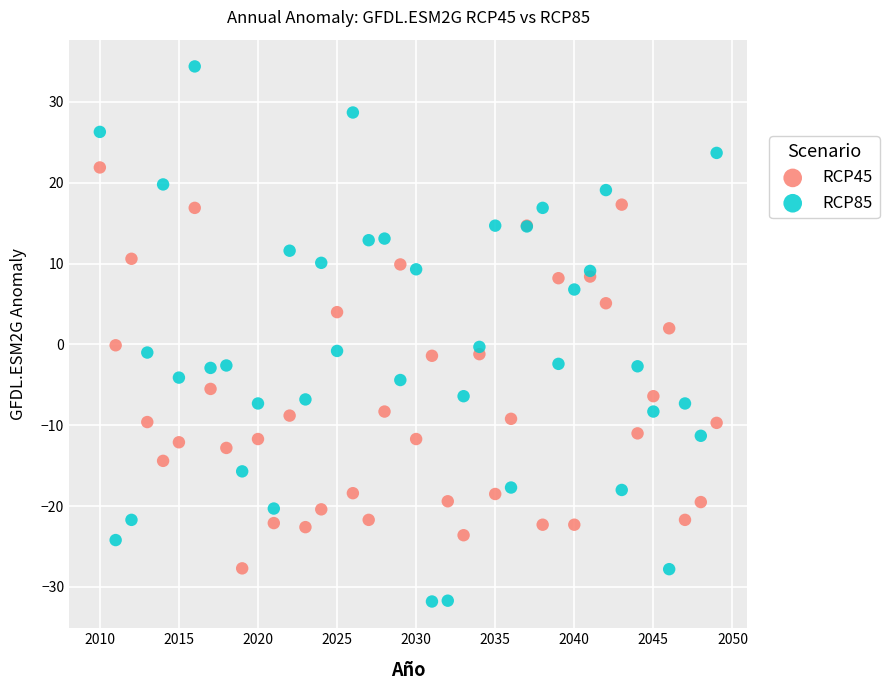

Which series has the widest spread of Y values?

RCP85